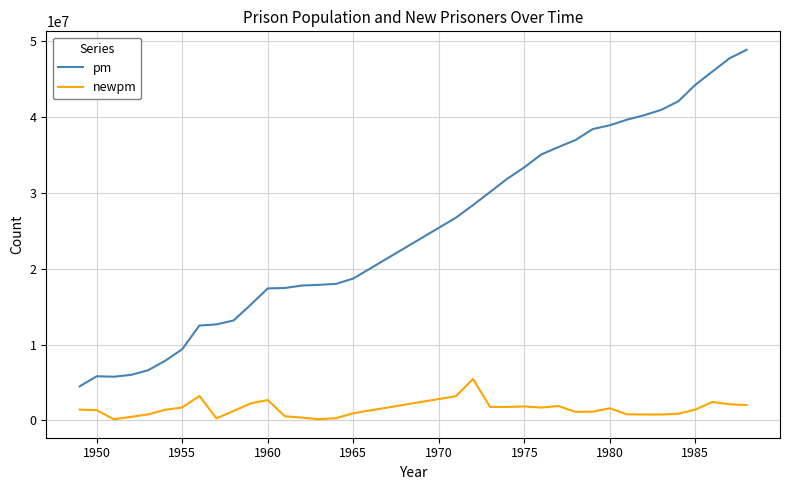

Rank the series by their average value, from highest to lowest.

pm, newpm